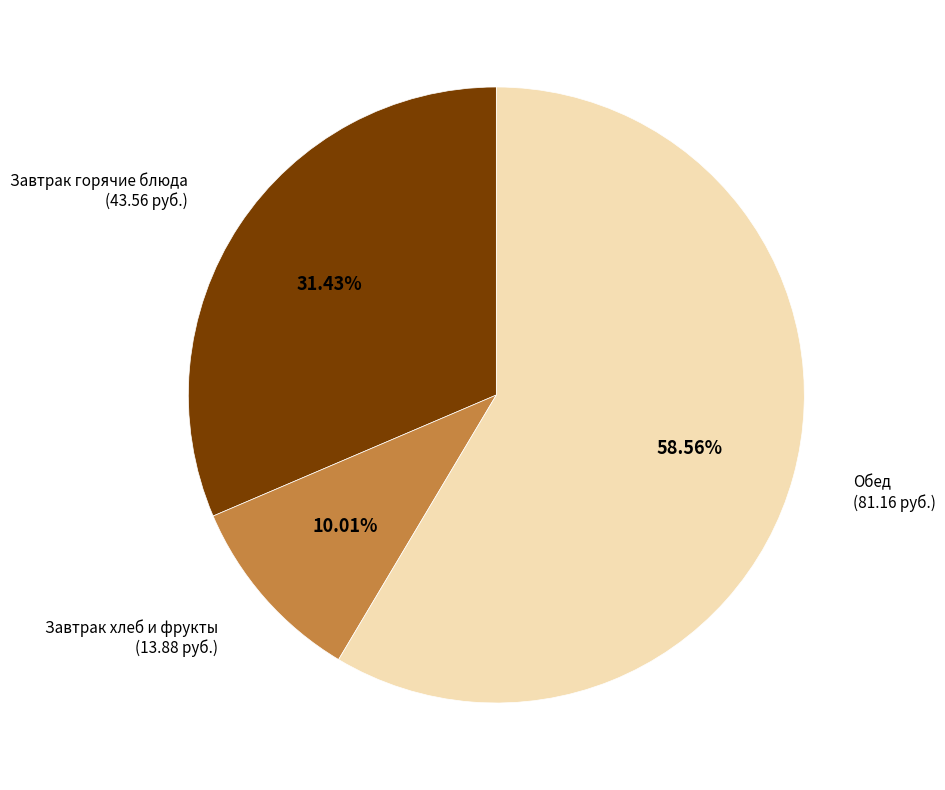

Is there any slice that represents more than half of the pie?

Yes